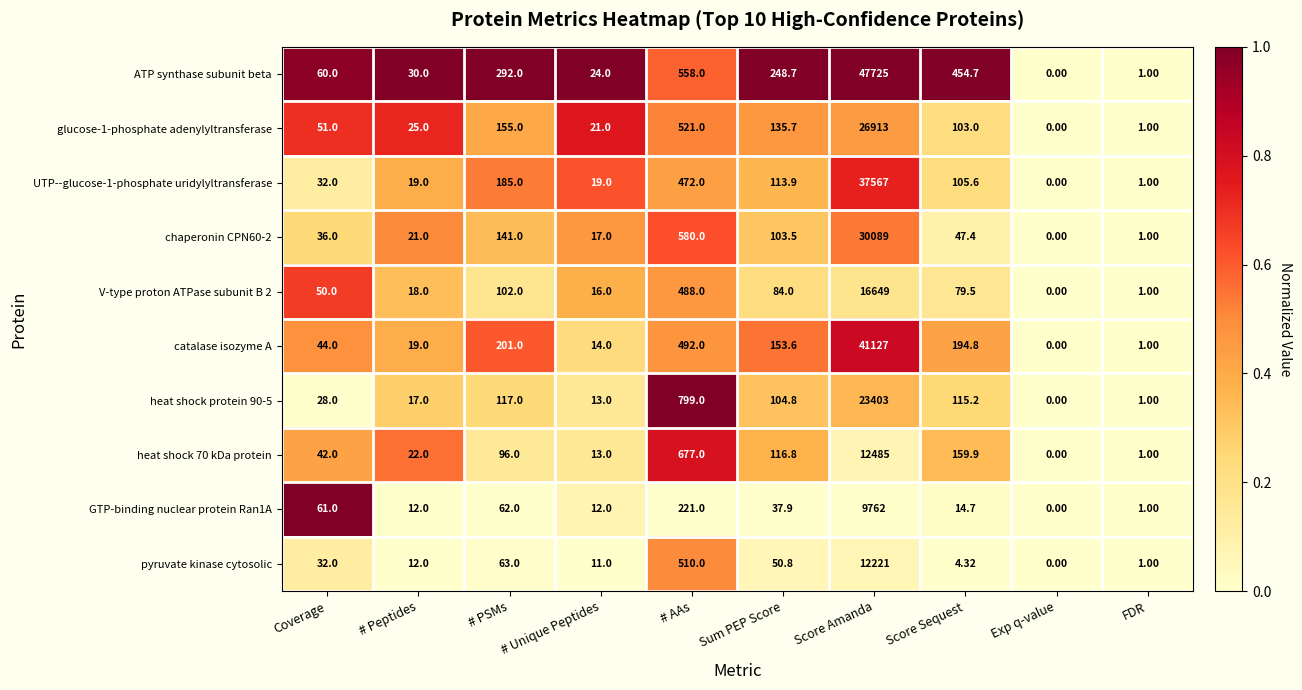

Which series changed the most between # Peptides and Sum PEP Score?

ATP synthase subunit beta